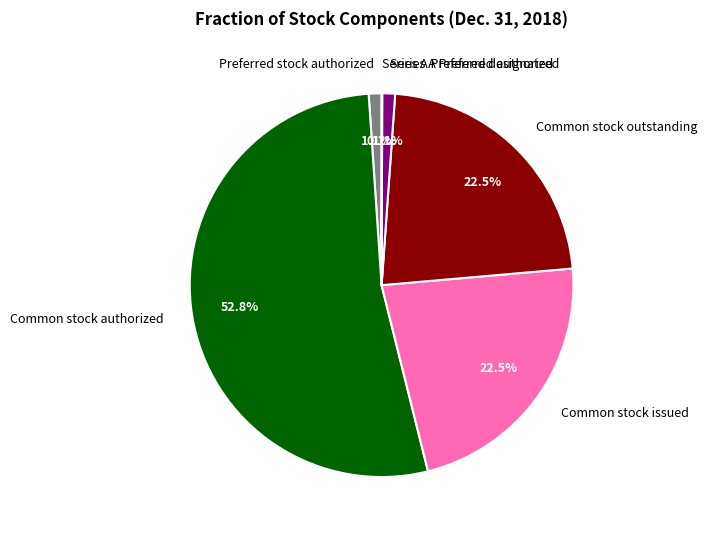

To the nearest percent, what percentage of the pie is Series A Preferred authorized?

1%